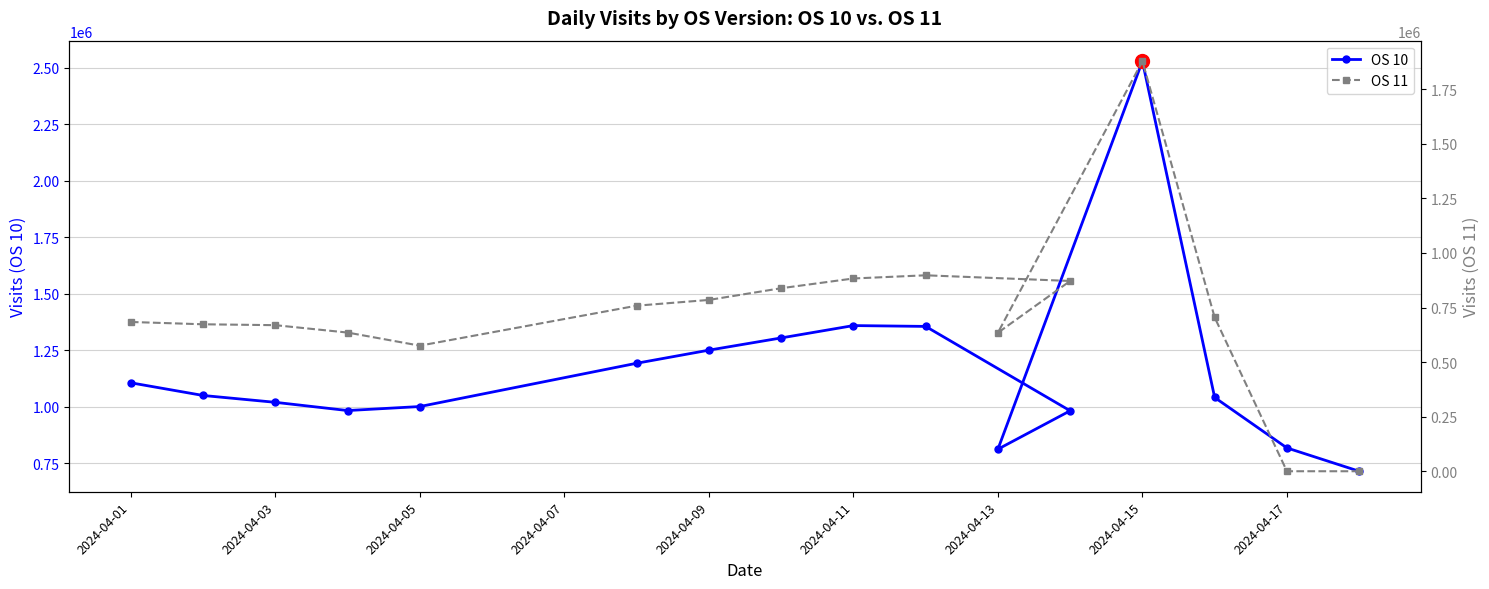

True or false: OS 11 and OS 10 cross at least once.

False